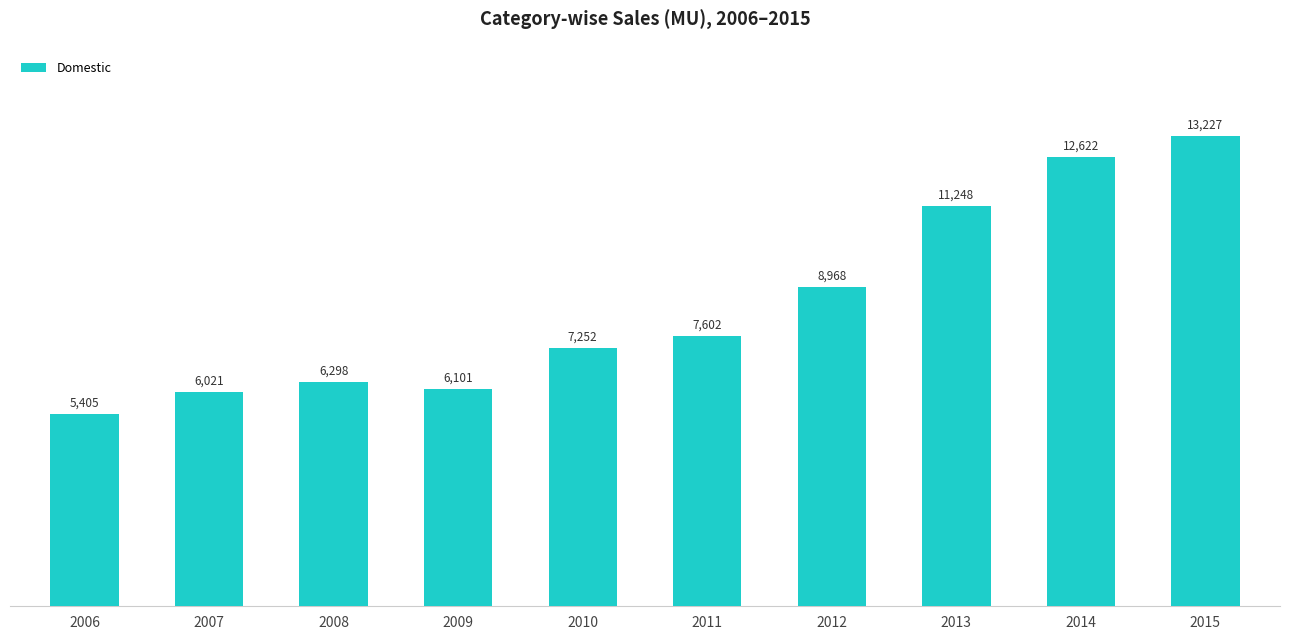

The chart shows a value of 8967.8 at 2012. True or false?

True